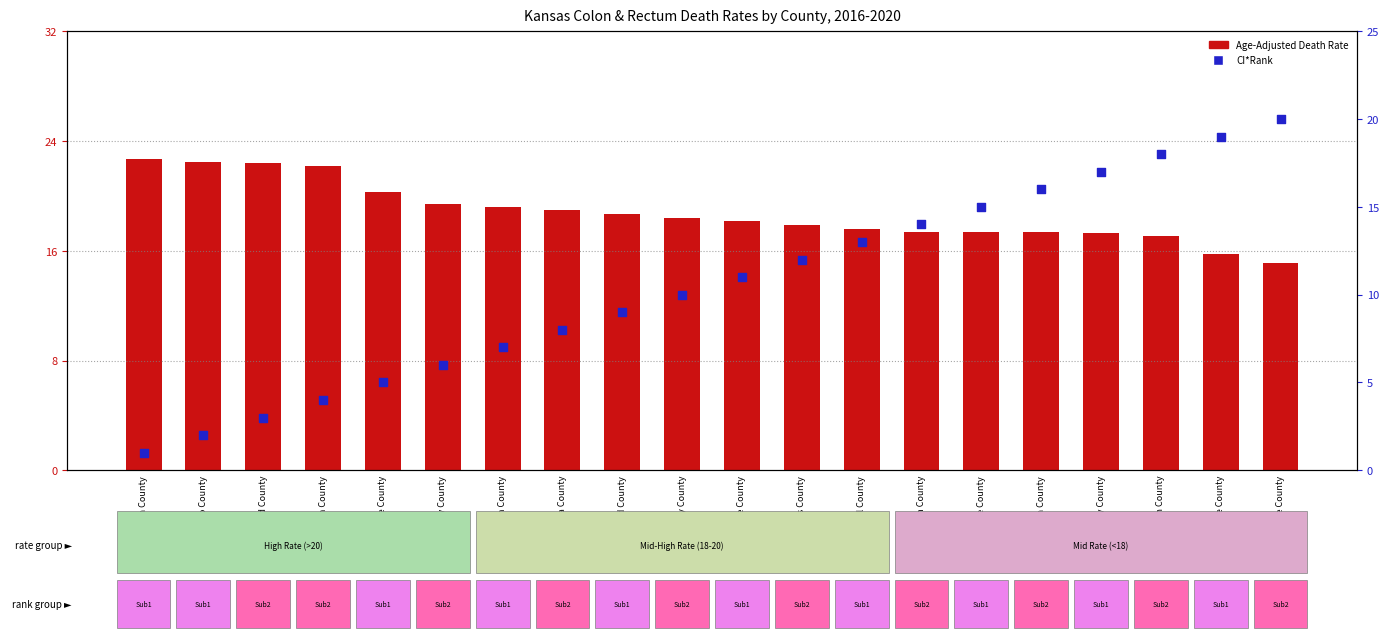

At which category is the sum across all series the highest?

Jackson County